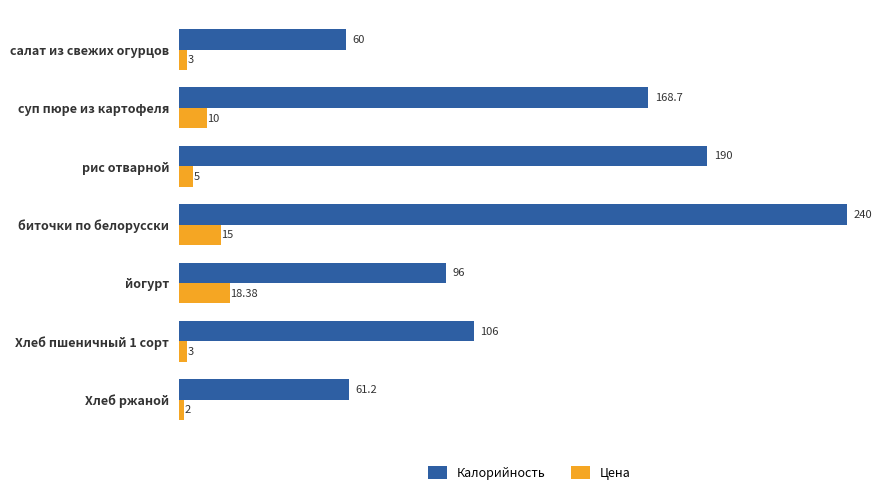

Rank the series by their average value, from highest to lowest.

Калорийность, Цена